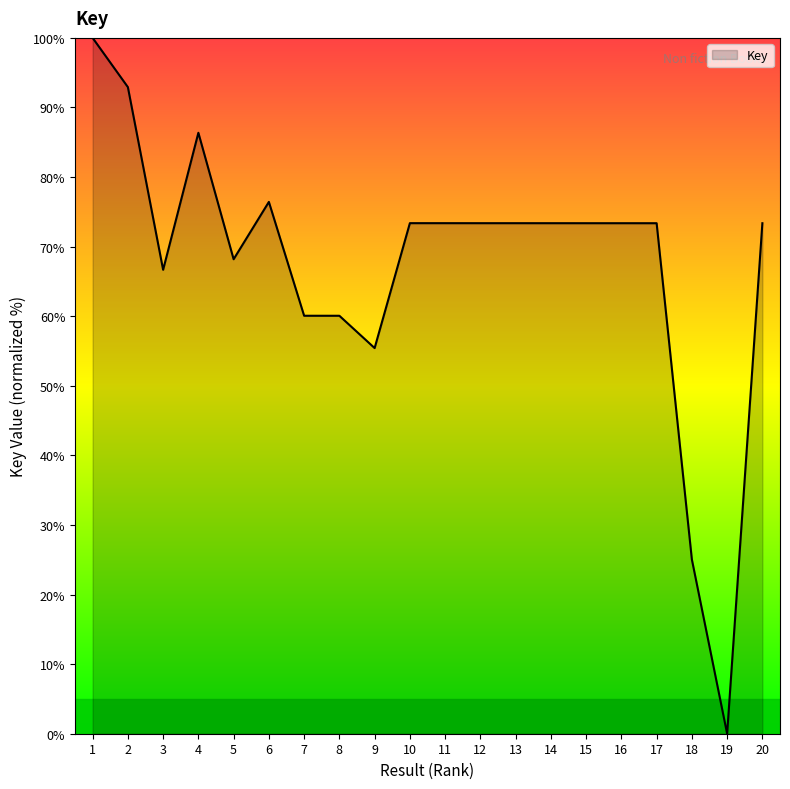

The chart shows a value of 61.4 at 19. True or false?

False